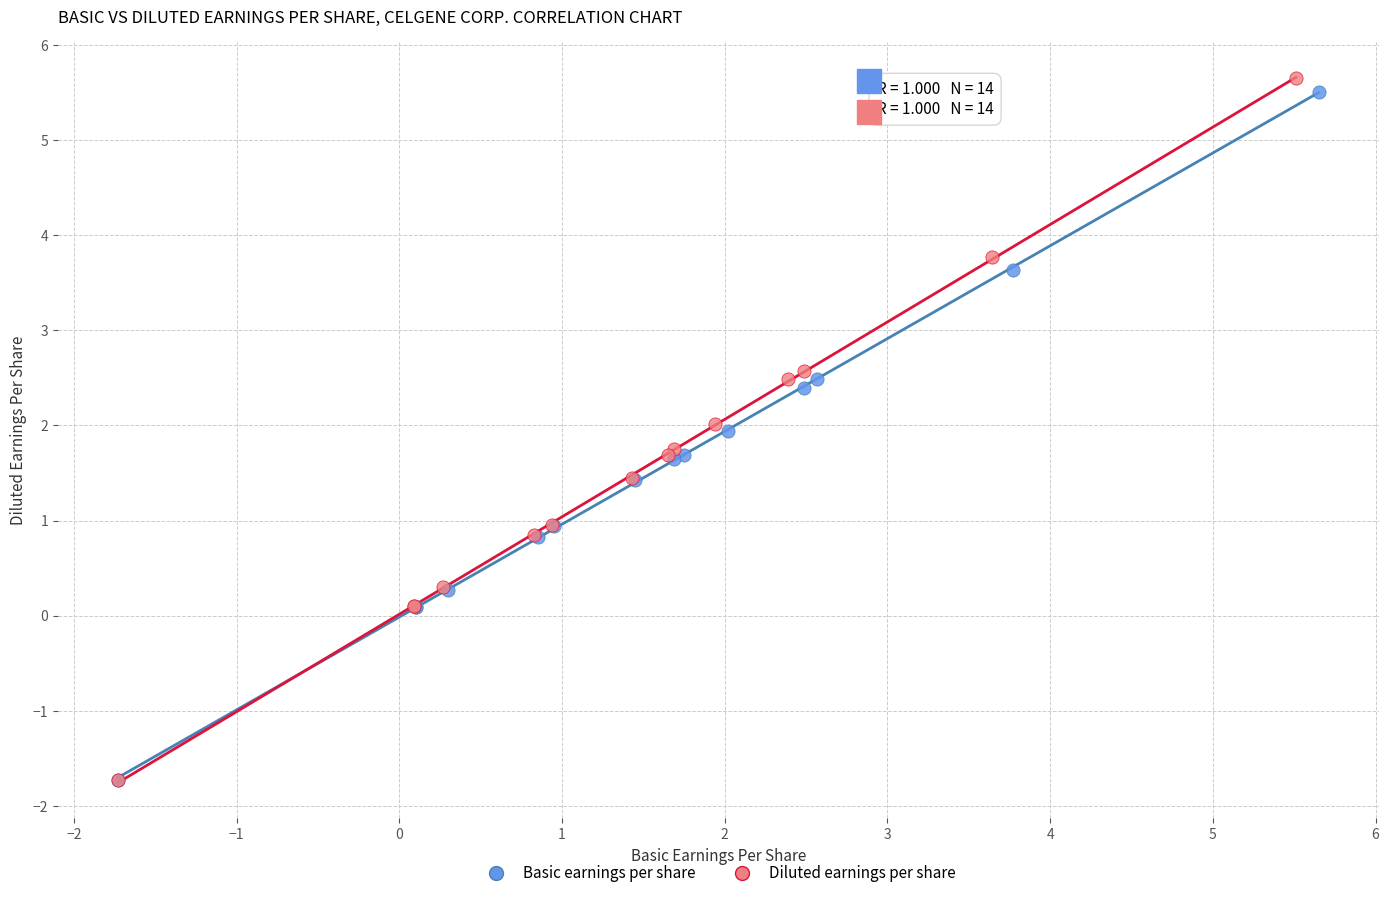

Which series reaches the maximum Y coordinate?

Diluted earnings per share